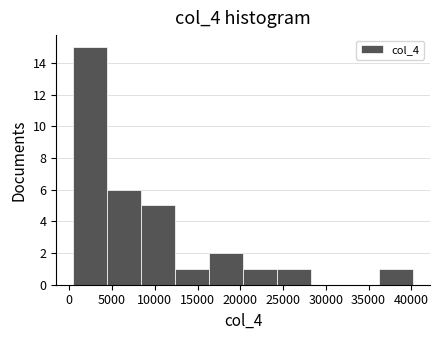

Over which range of the x-axis is the bar tallest?

500 to 4500